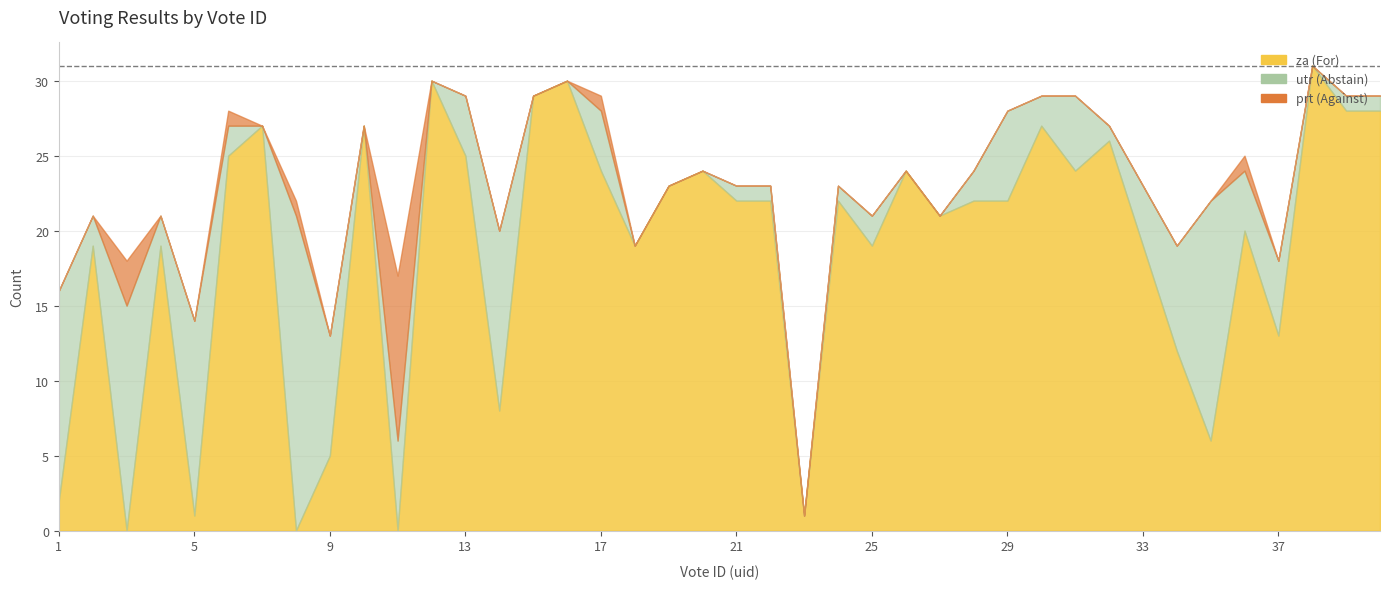

What are all the series names shown in the legend?

za, prt, utr